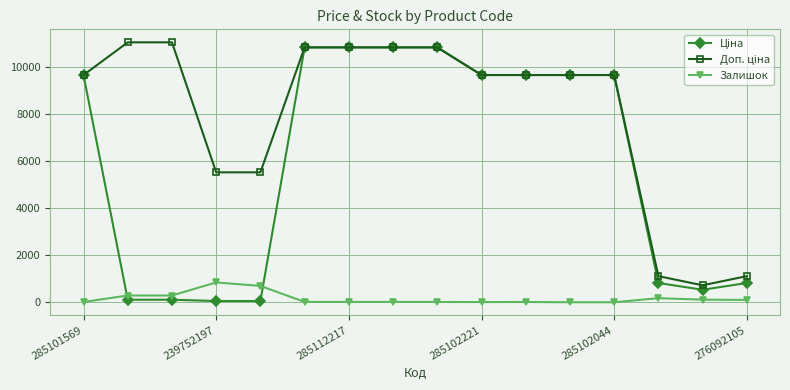

Does the chart have visible grid lines?

Yes